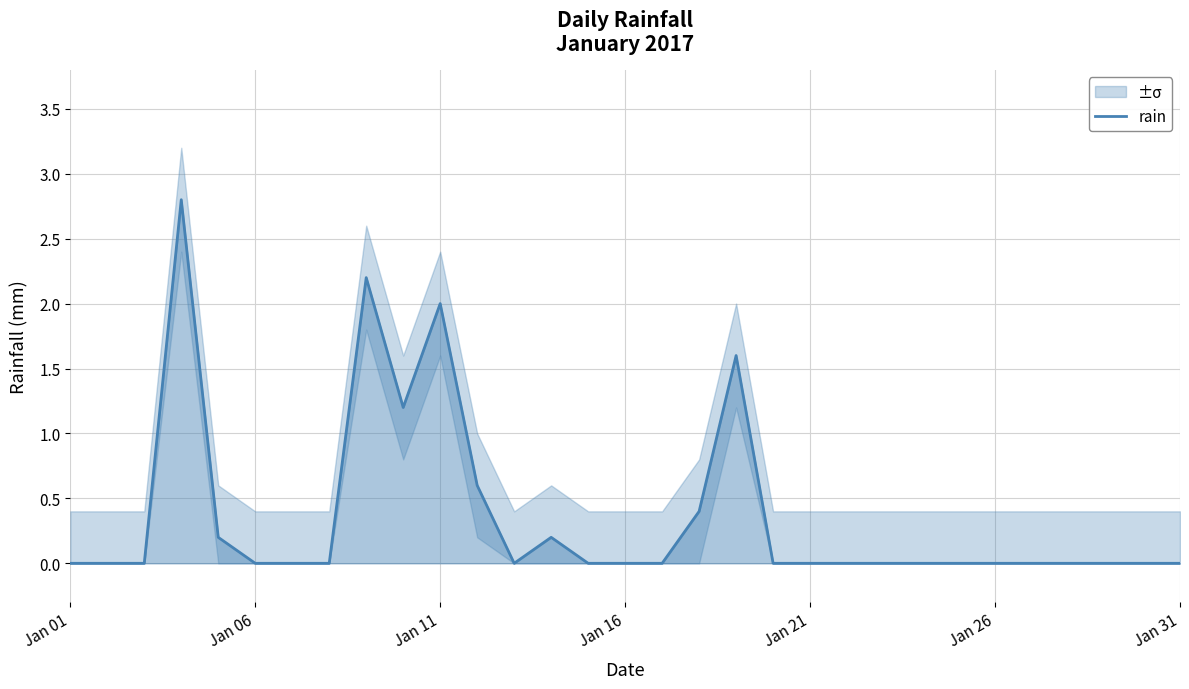

What is the sum of all values?

11.2